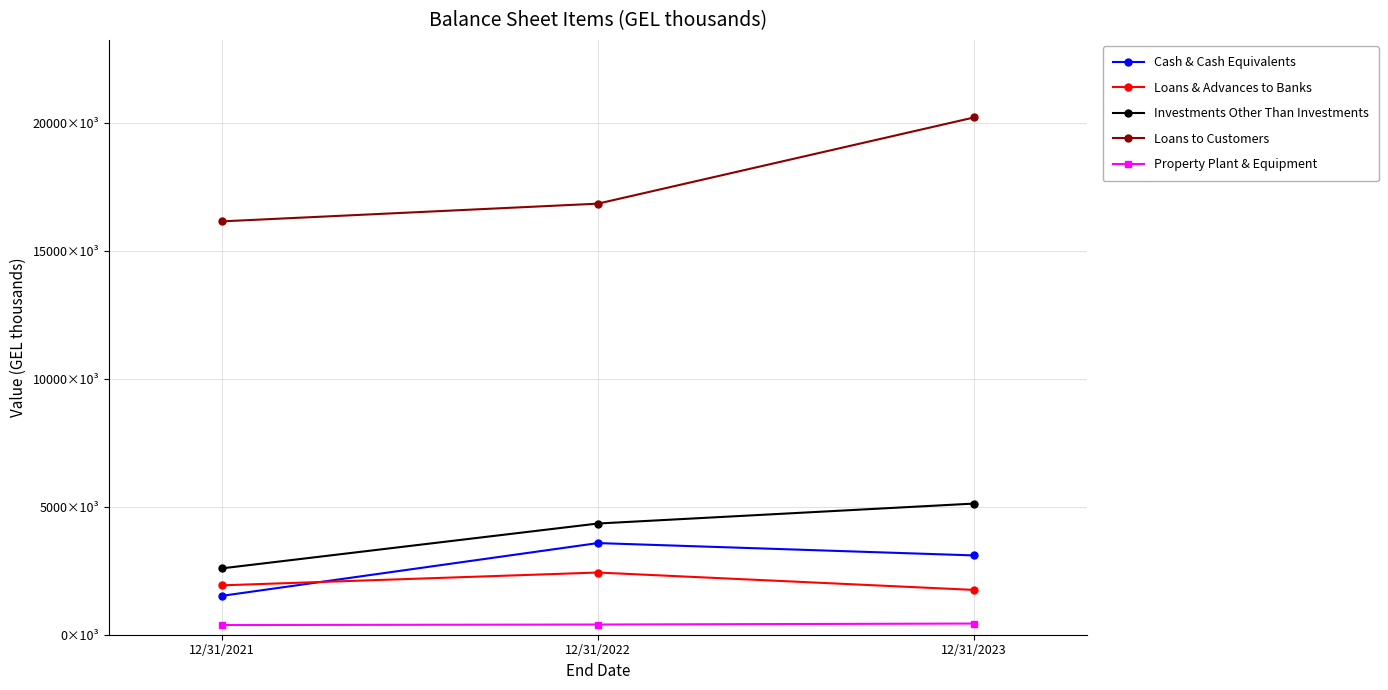

Is it true that Property Plant & Equipment equals 701449 at 12/31/2022?

False